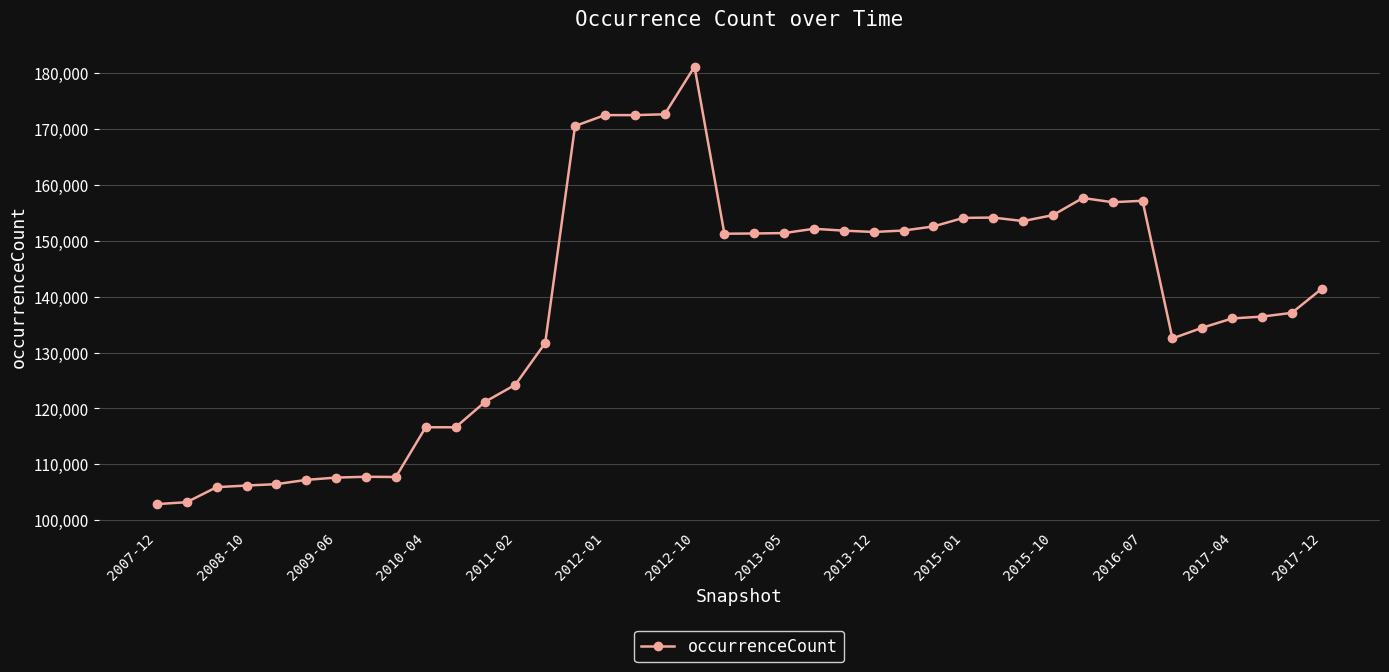

What is the greatest value displayed?

181163